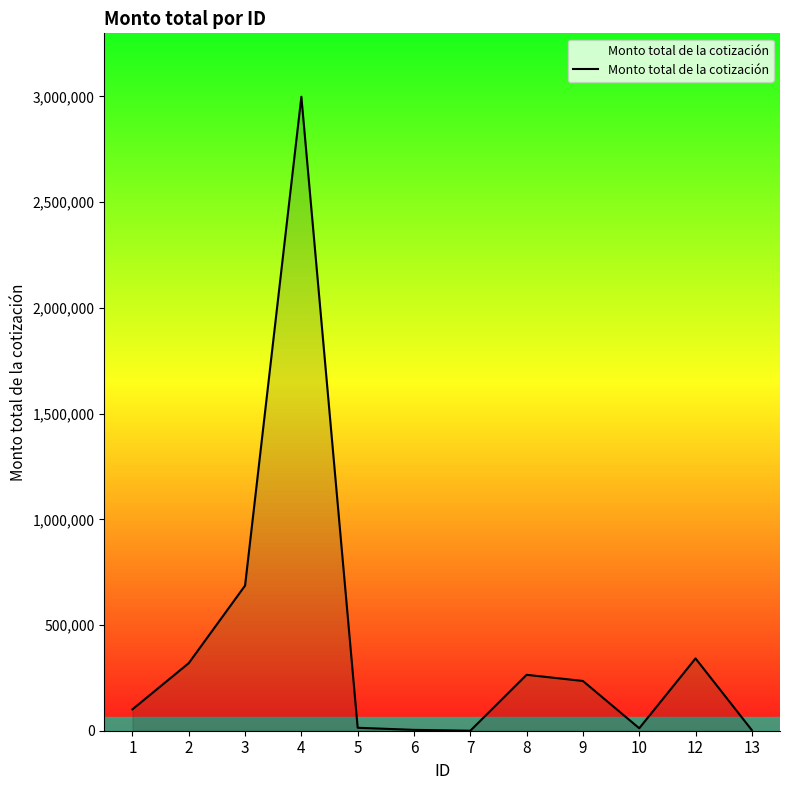

Is it true that the value at 9 is 414097.6?

False